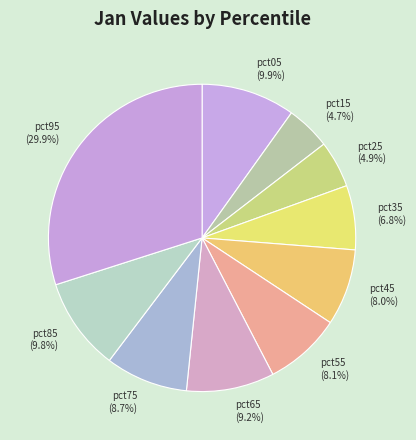

To the nearest percent, what is the combined percentage of pct45 and pct75?

17%